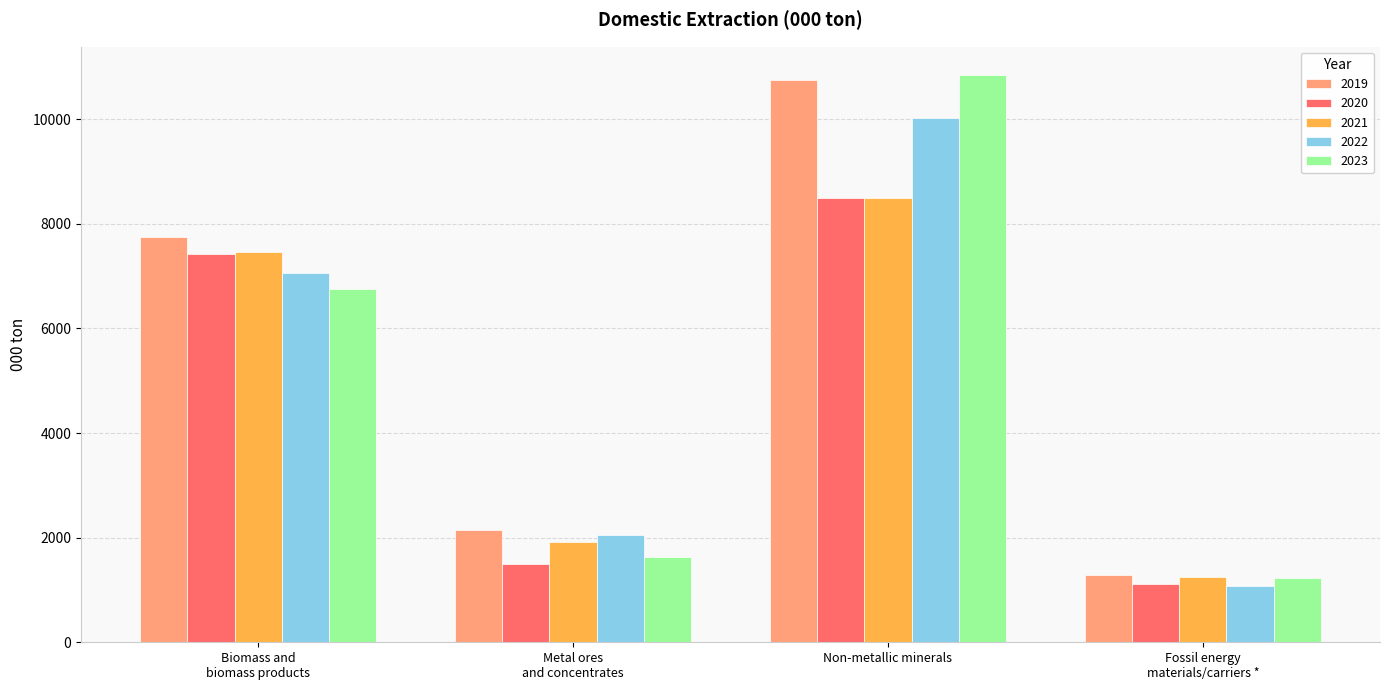

Reading left to right, extract all data points from this chart.

2019: 7747.5	2150.7	10742.5	1291.2
2020: 7422.6	1492.1	8484.6	1113.9
2021: 7454.5	1915.0	8491.9	1250.3
2022: 7053.3	2045.8	10018.9	1070.1
2023: 6753.4	1624.1	10845.1	1225.5